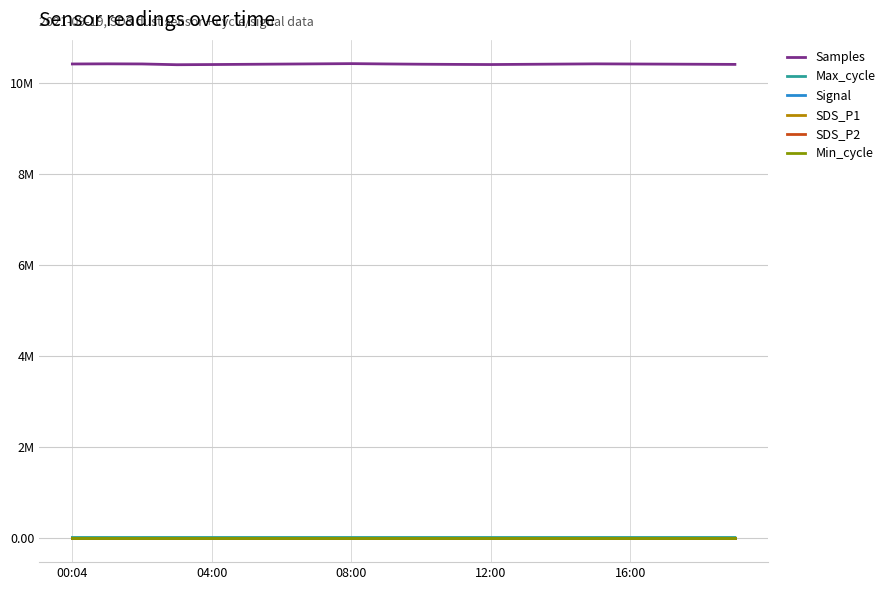

What is the difference between the second highest and minimum values in the SDS_P1 series?

0.1